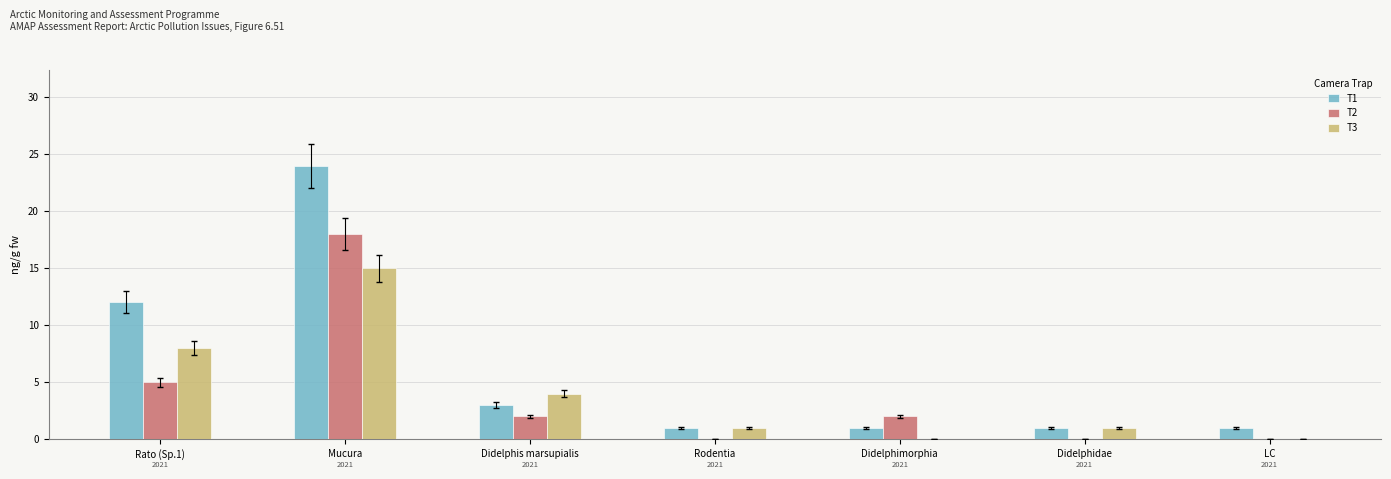

What is the sum of the T2 values at Rodentia and Mucura?

18